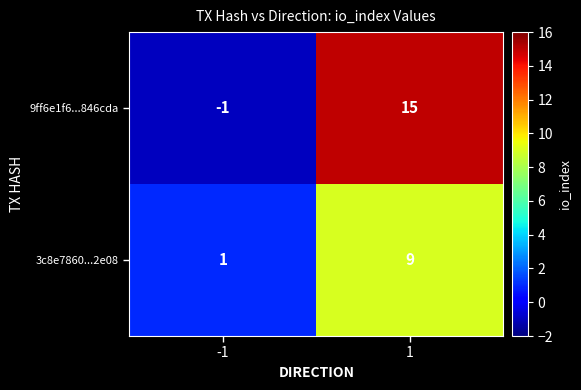

Reading left to right, what are all the values shown in this chart?

9ff6e1f6...846cda: -1	15
3c8e7860...2e08: 1	9